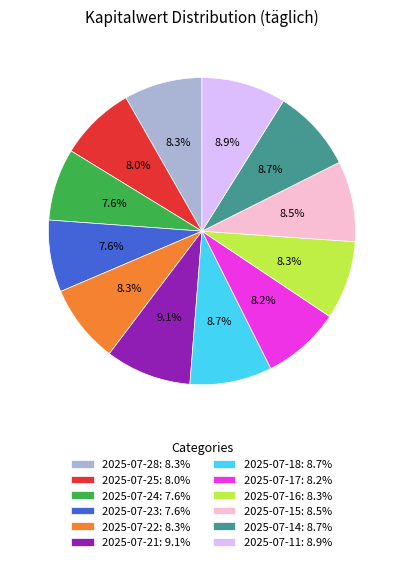

To the nearest percent, what is the average slice percentage?

8%